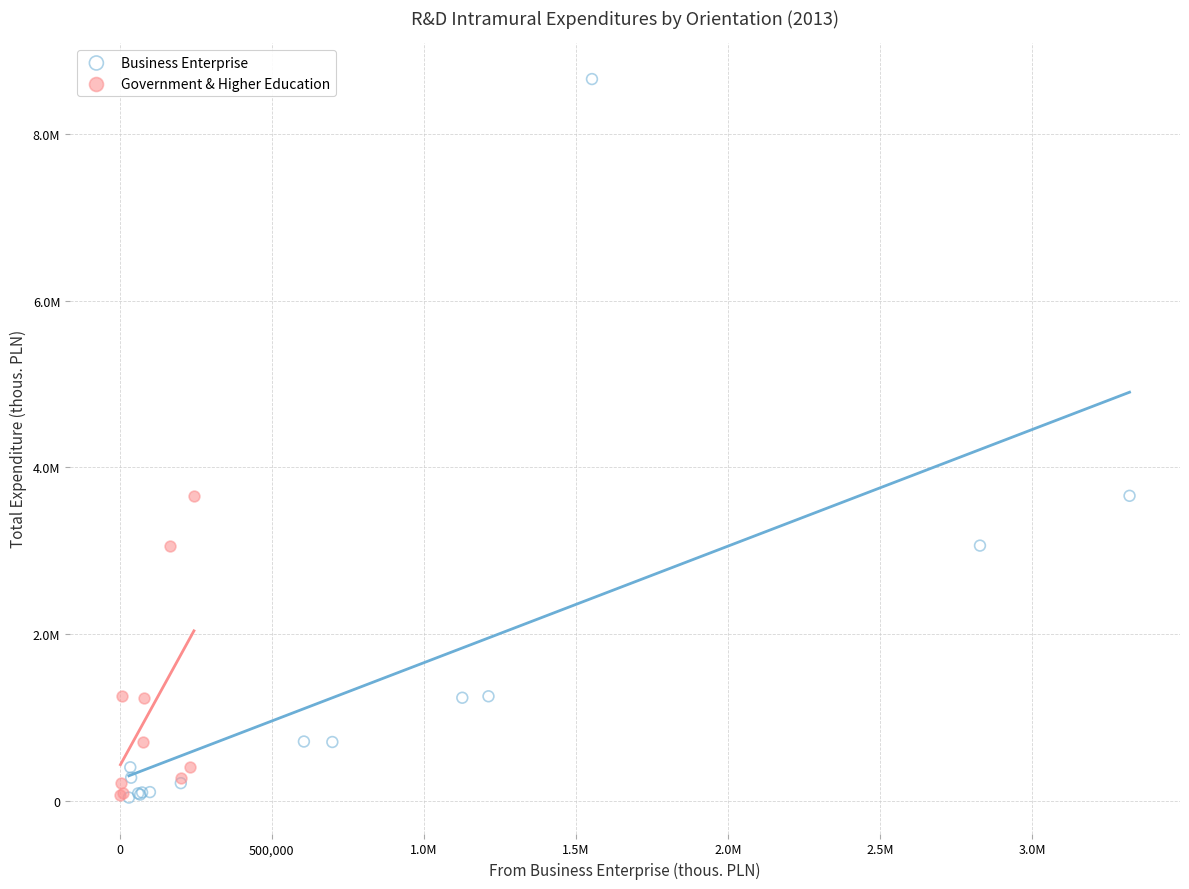

What are all the series names shown in the legend?

Business Enterprise, Government & Higher Education